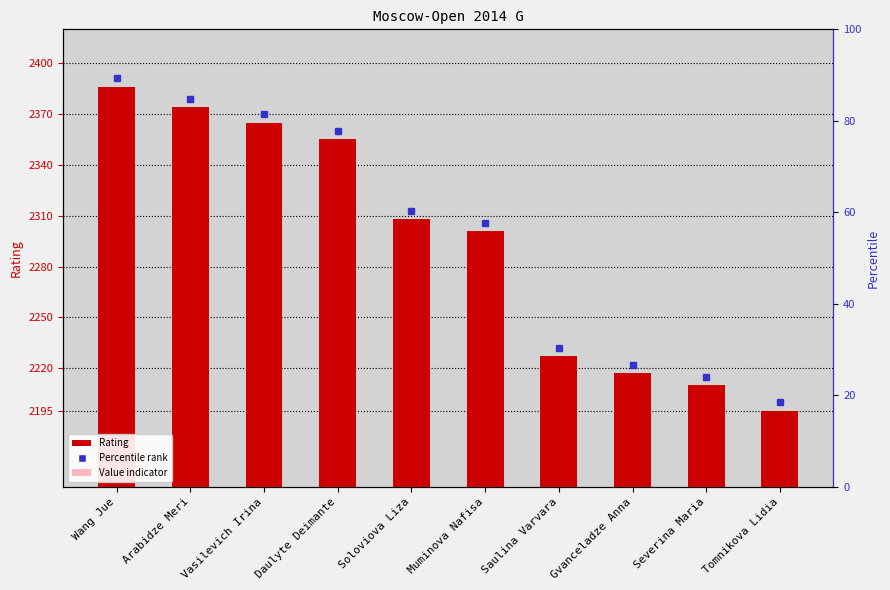

Reading right to left, extract all data points from this chart.

Tomnikova Lidia=2195	Severina Maria=2210	Gvanceladze Anna=2217	Saulina Varvara=2227	Muminova Nafisa=2301	Soloviova Liza=2308	Daulyte Deimante=2355	Vasilevich Irina=2365	Arabidze Meri=2374	Wang Jue=2386